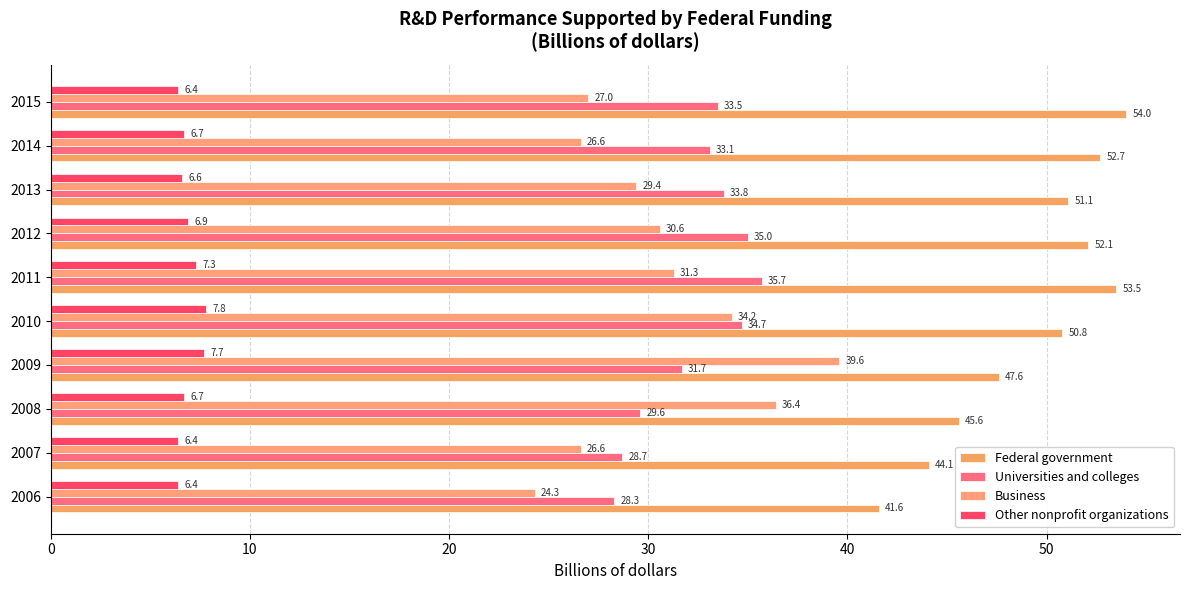

Rank the series by their maximum value, from highest to lowest.

Federal government, Business, Universities and colleges, Other nonprofit organizations